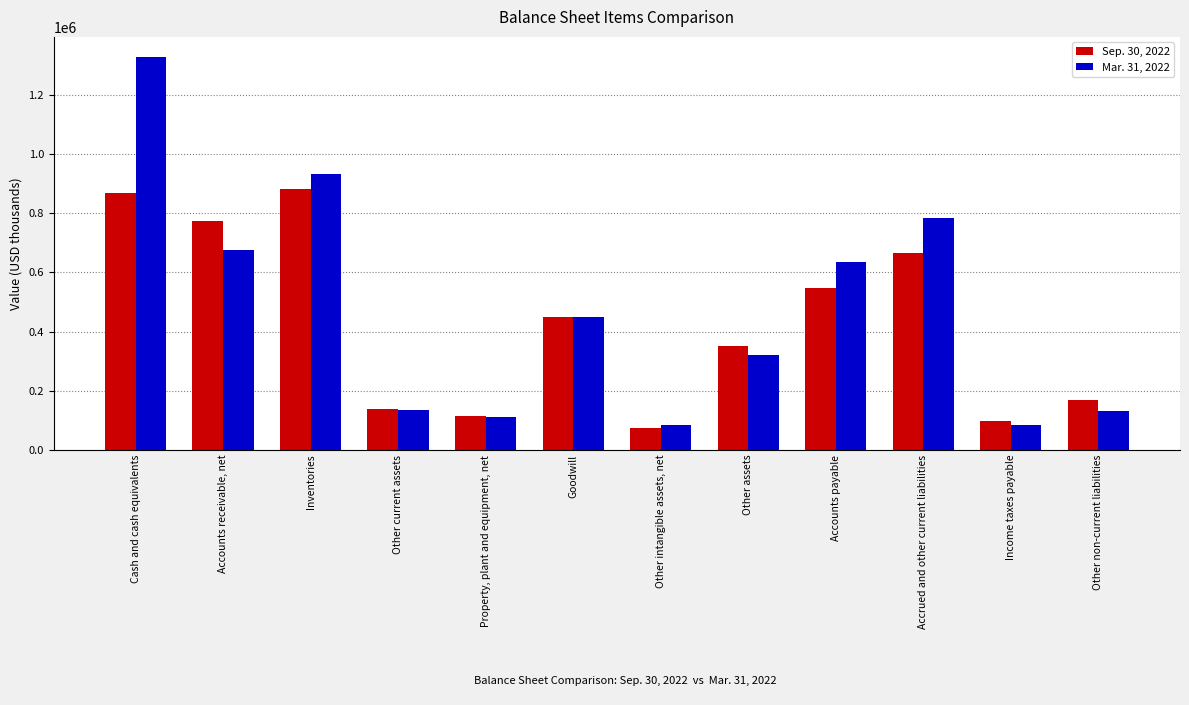

How many bars are there in total?

24